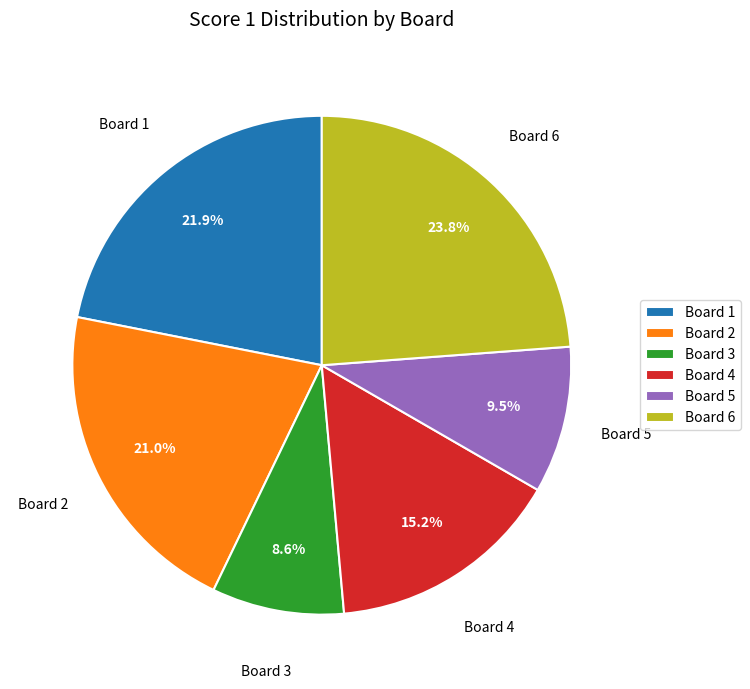

To the nearest percent, what is the difference between the largest and smallest slice percentages?

15%